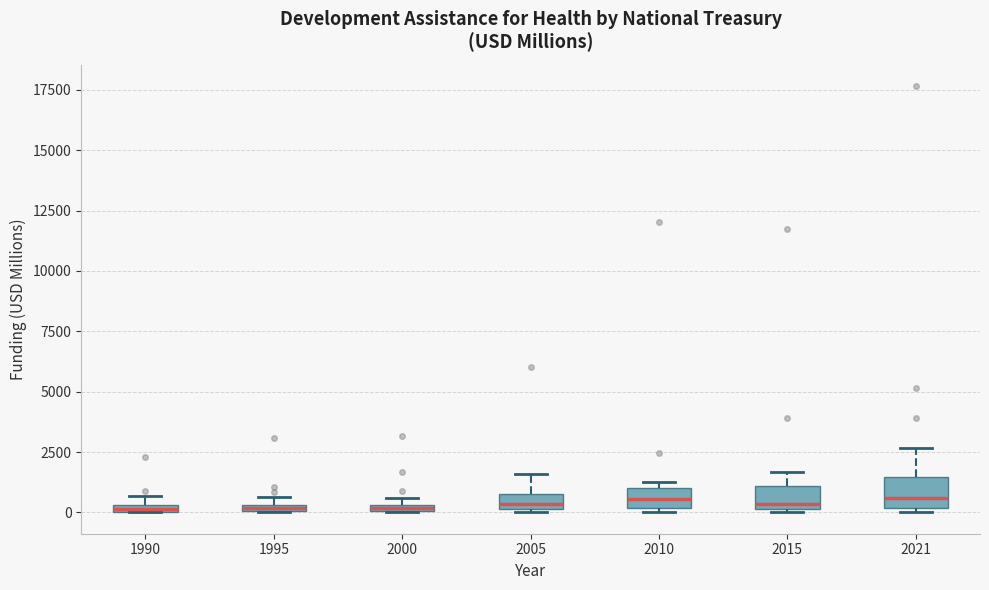

Where is the lower edge of the box at x = 1995 on the y-axis? The values are not printed on the chart, so give them approximately, as read against the axis.

0